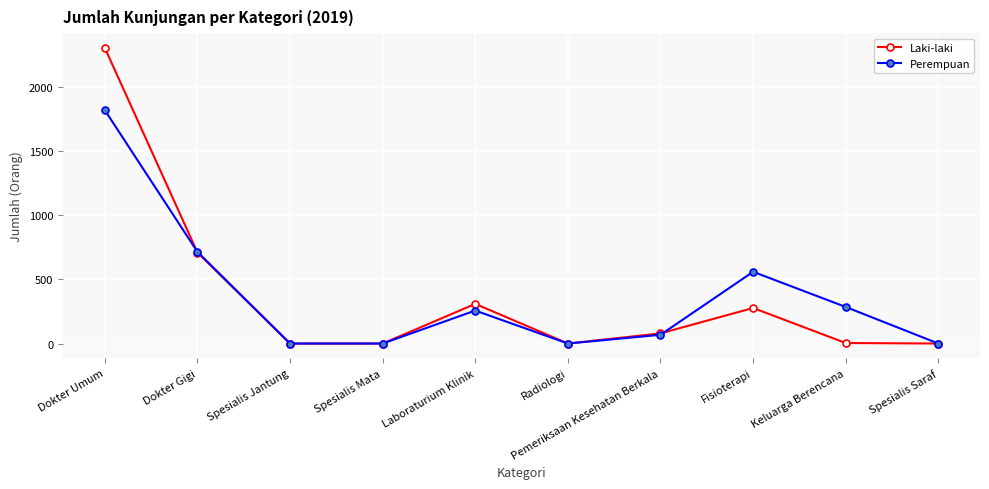

True or false: Laki-laki has more than 0 points higher than both neighbors.

True